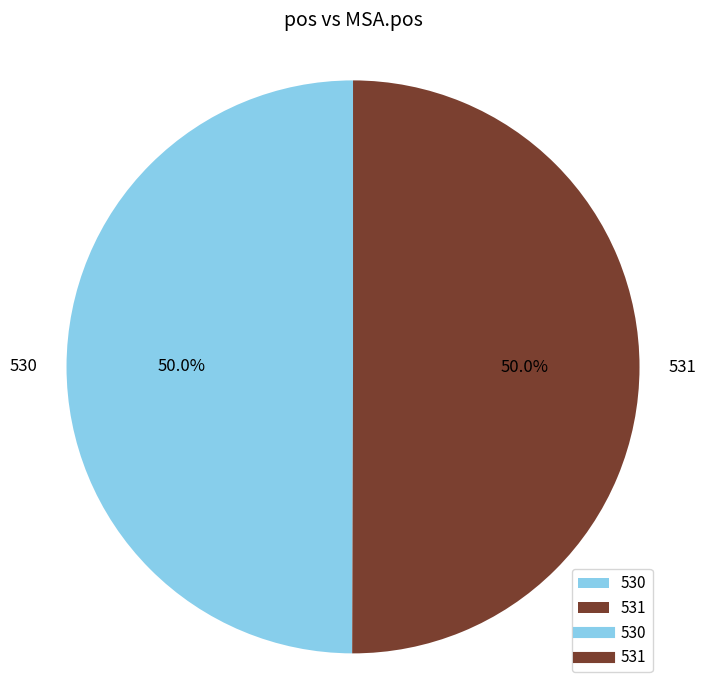

Do 530 and 531 together represent more than half of the pie?

Yes